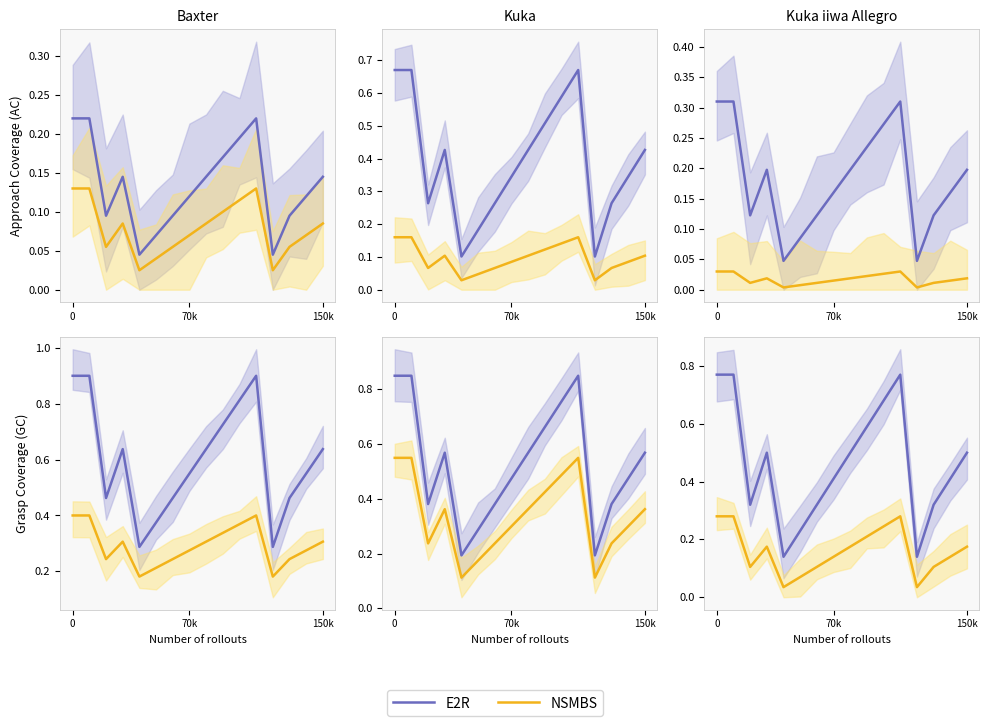

How many lines are shown in the chart?

2